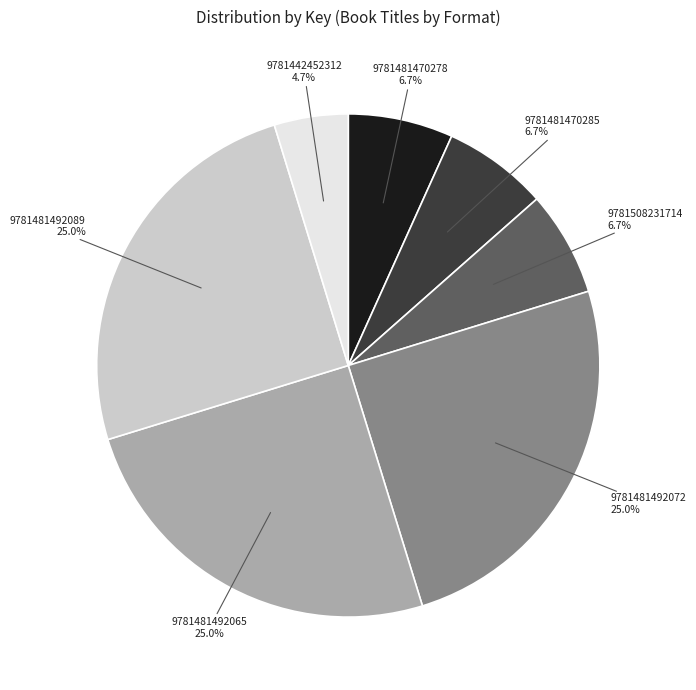

Is there a majority slice in this chart?

No